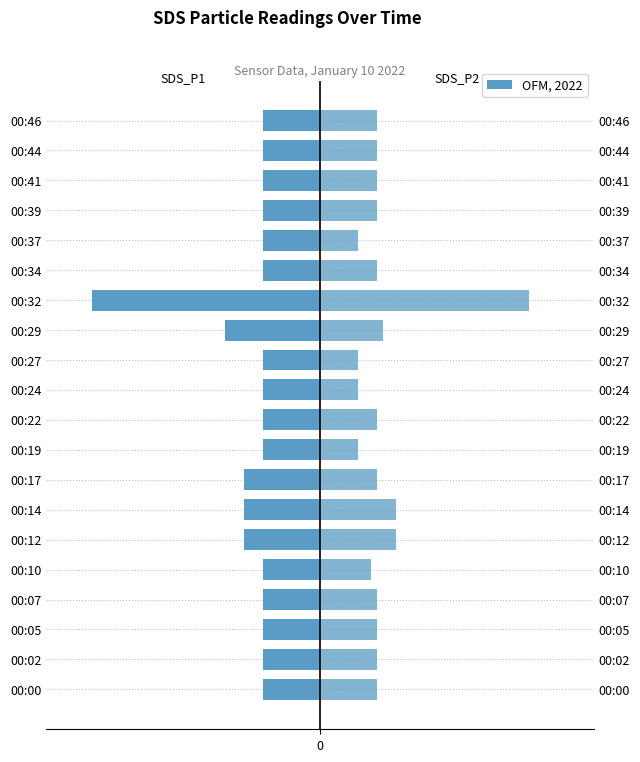

How many bars are there in each group?

2